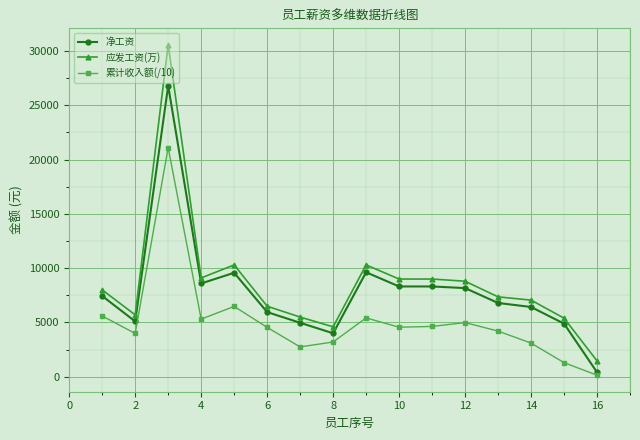

What is the maximum value for 累计收入额(/10)?

21092.0